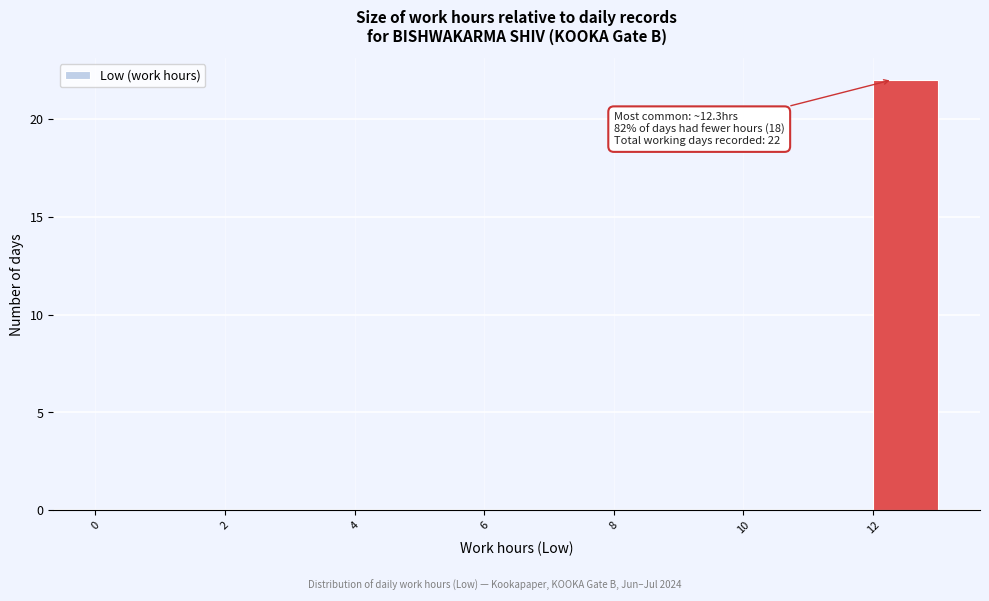

Which range on the x-axis has the tallest bar?

12 to 13